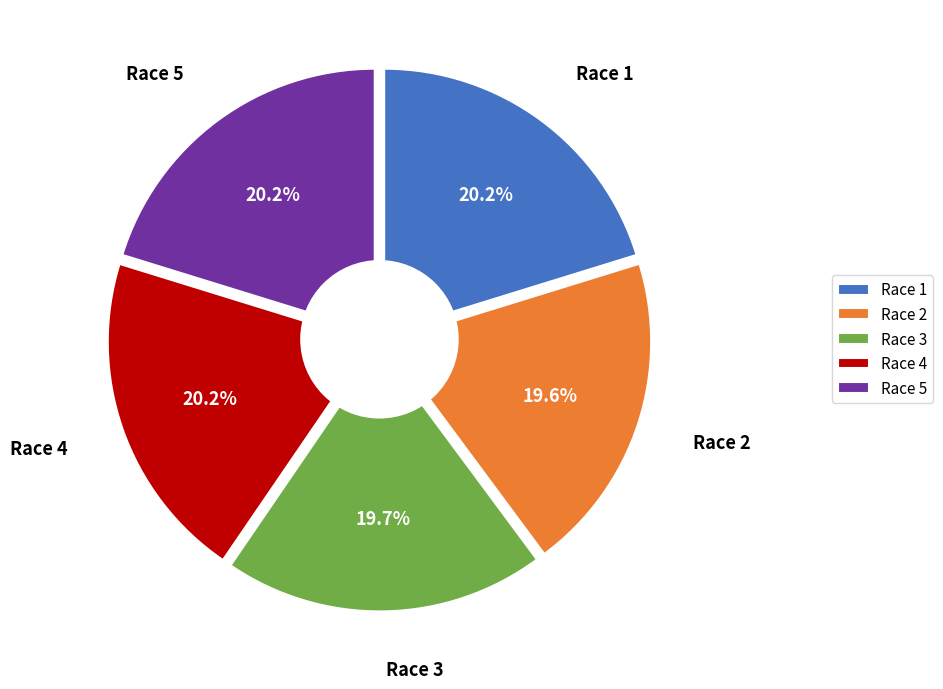

How many slices are in this pie chart?

5